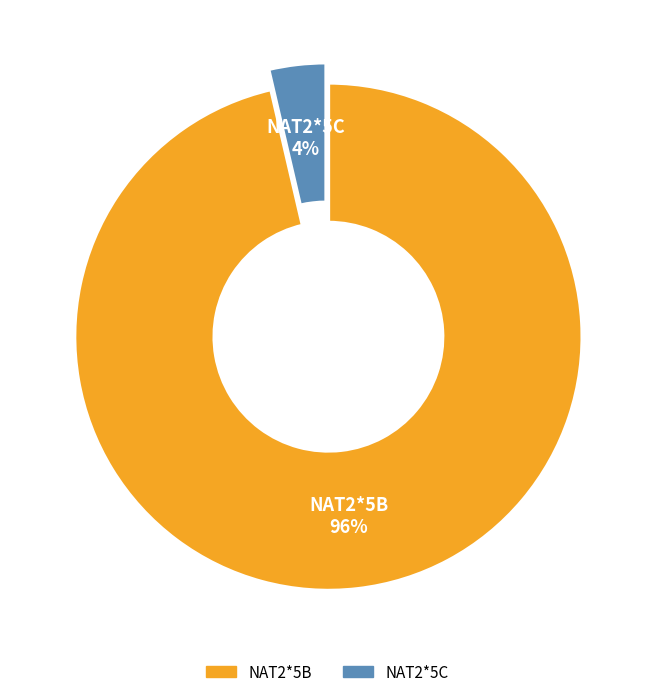

Is it true that NAT2*5B is 86% of the pie?

False